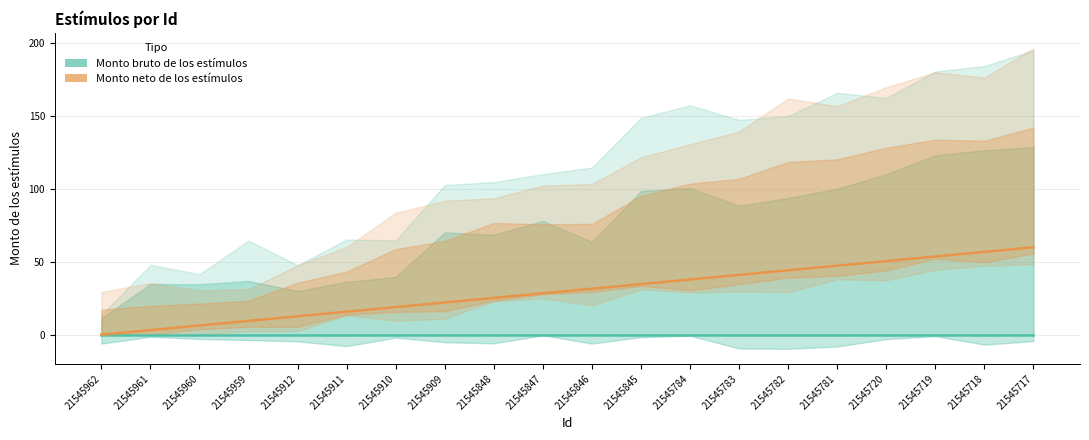

True or false: Monto neto de los estímulos has more than 1 interior local peaks.

False